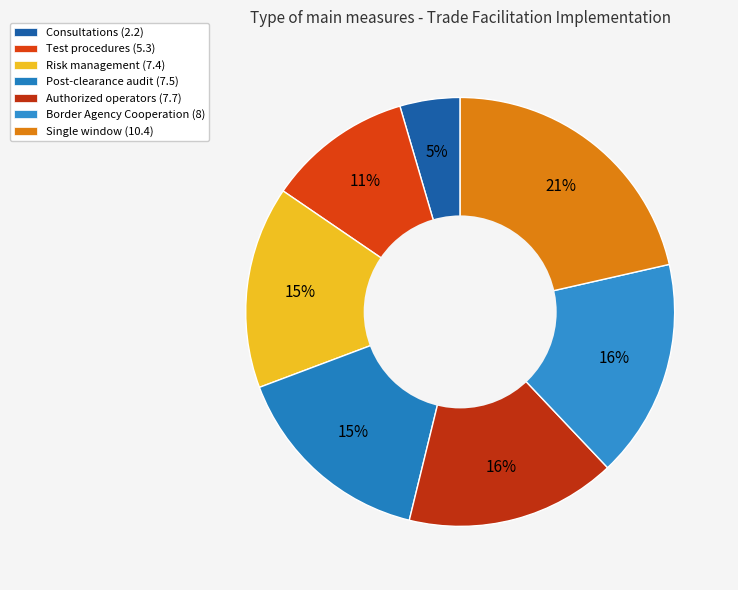

How many segments does this pie chart have?

7